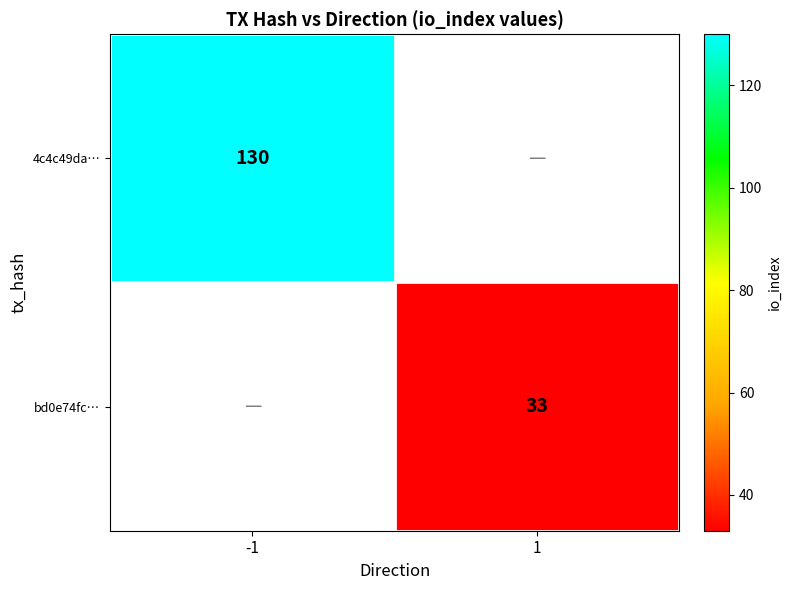

Is it true that bd0e74fc… equals 33 at 1?

True